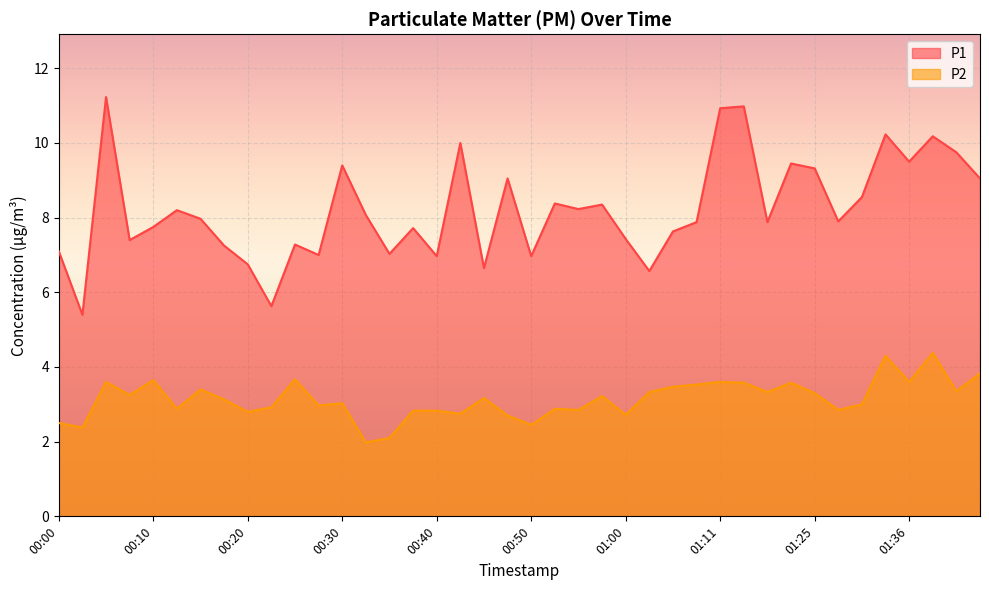

At which label does P2 first exceed 3?

00:05